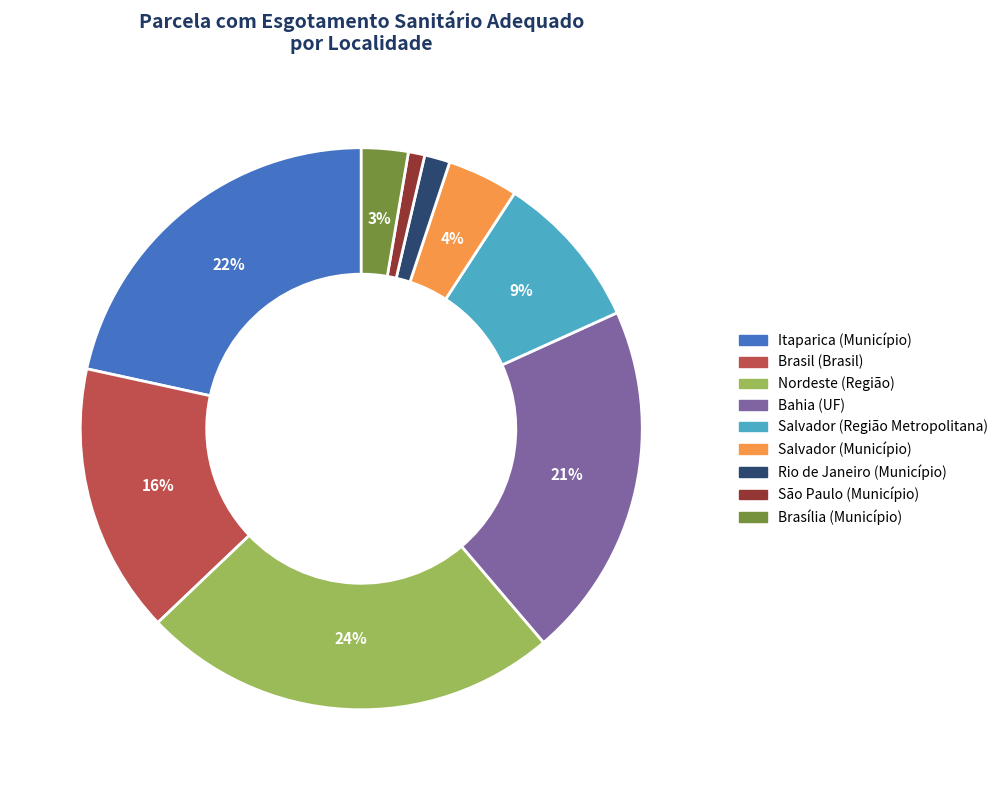

Do São Paulo (Município) and Nordeste (Região) together represent more than half of the pie?

No